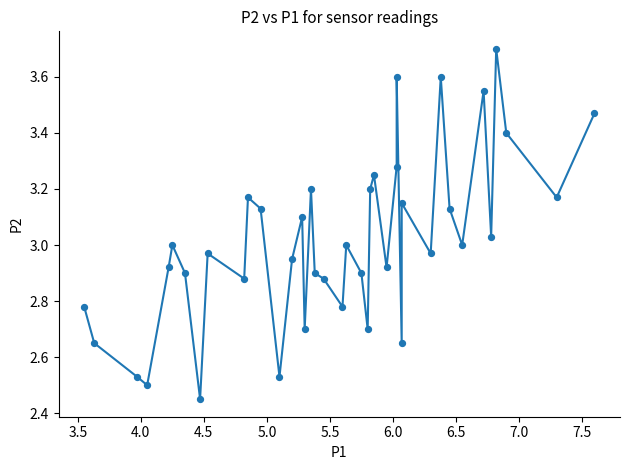

What is the range of X values (max minus min)?

4.0